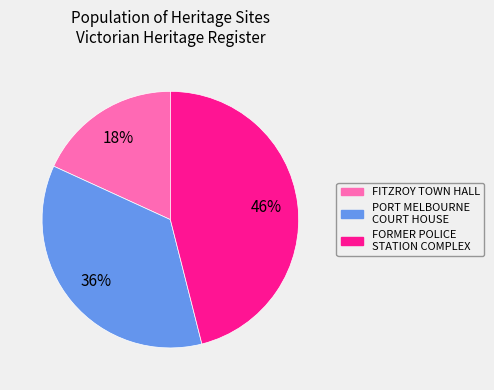

Is it true that FITZROY TOWN HALL is 7% of the pie?

False